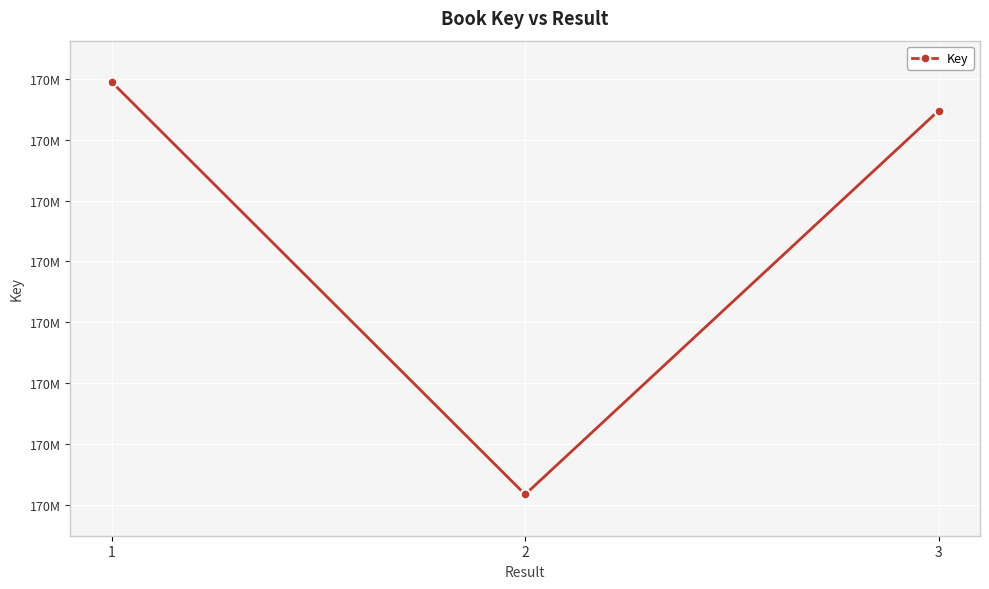

Does the chart have visible grid lines?

Yes